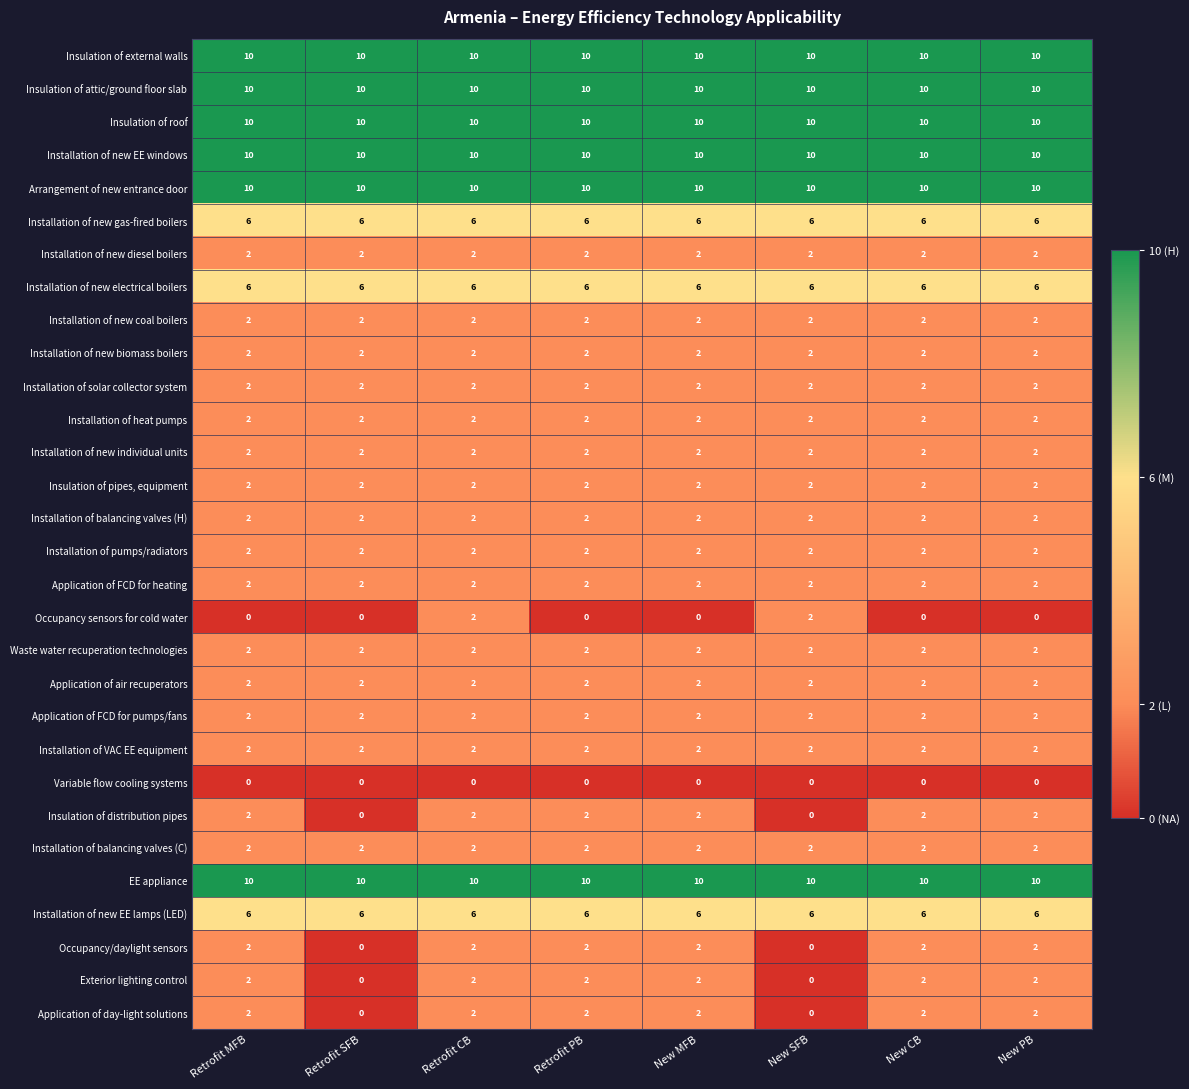

What is the difference between the highest and lowest values at New SFB?

10